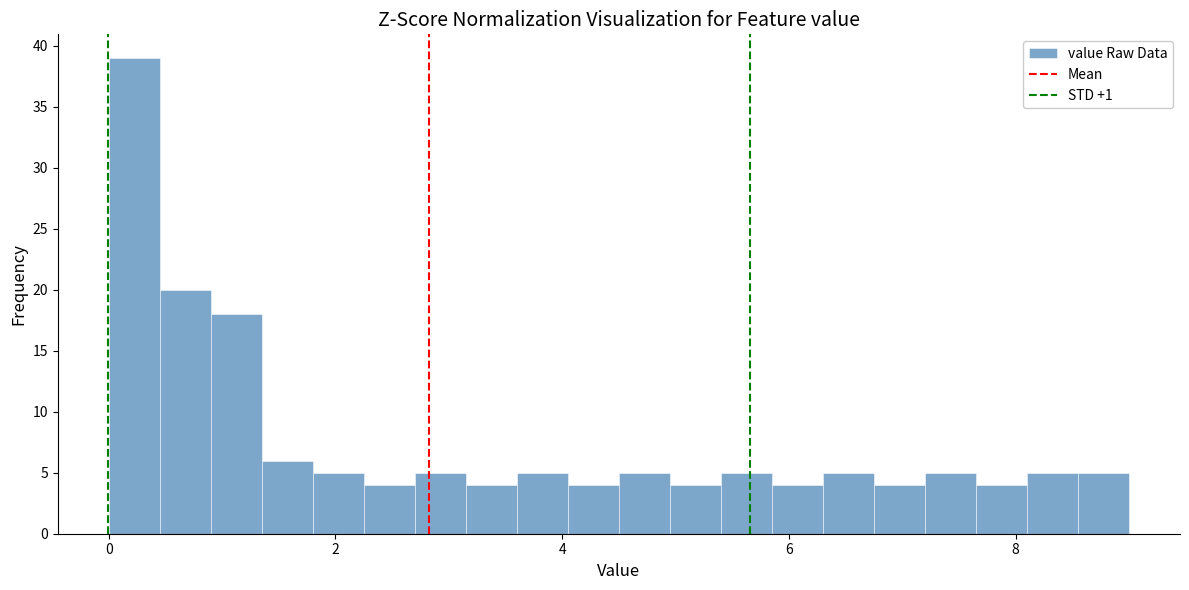

Around what value on the x-axis is the tallest bar? Give the approximate position of its centre, as read against the axis.

0.2